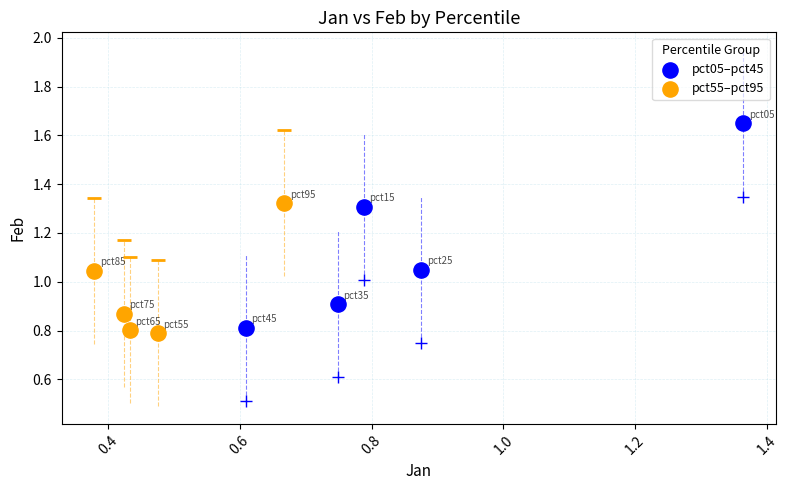

Which series contains the highest Y value?

pct05–pct45